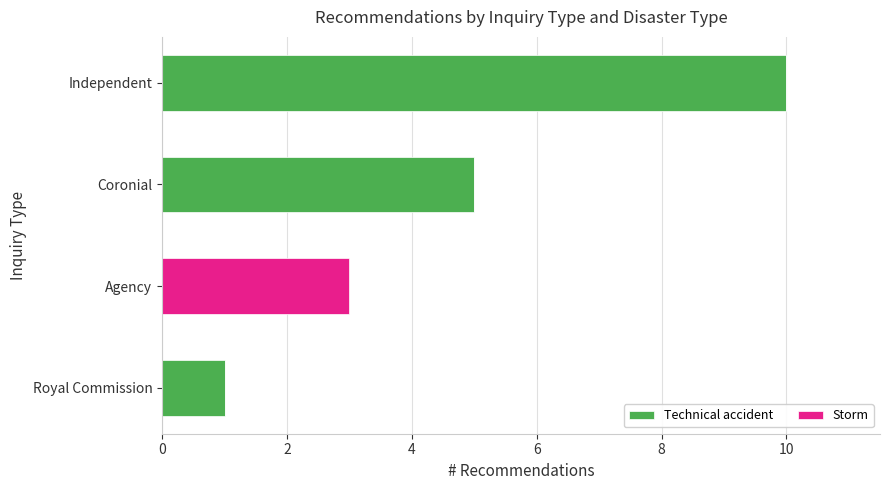

What is the highest value of the Technical accident series?

10